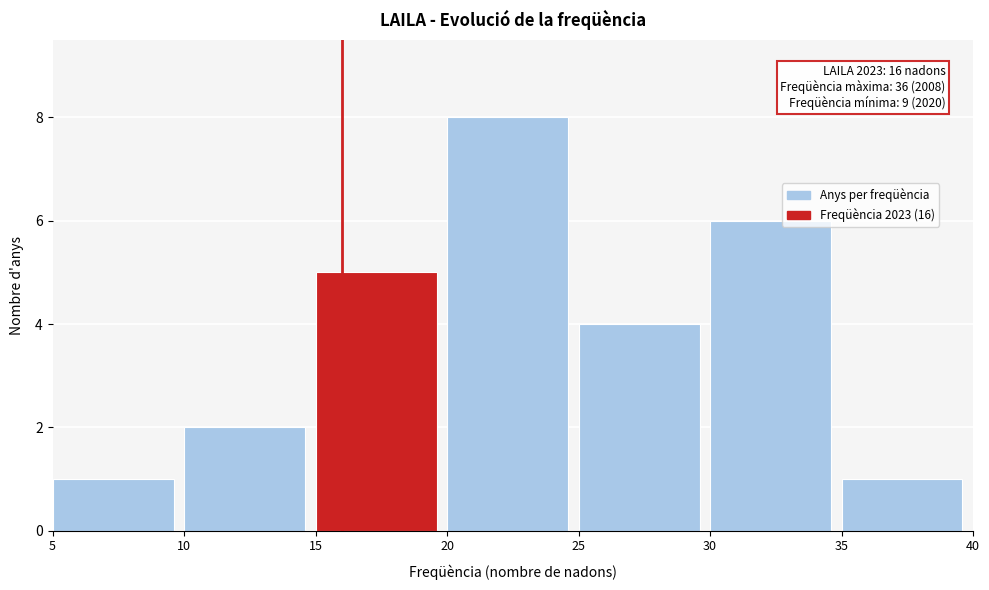

Which range on the x-axis has the tallest bar?

20 to 25